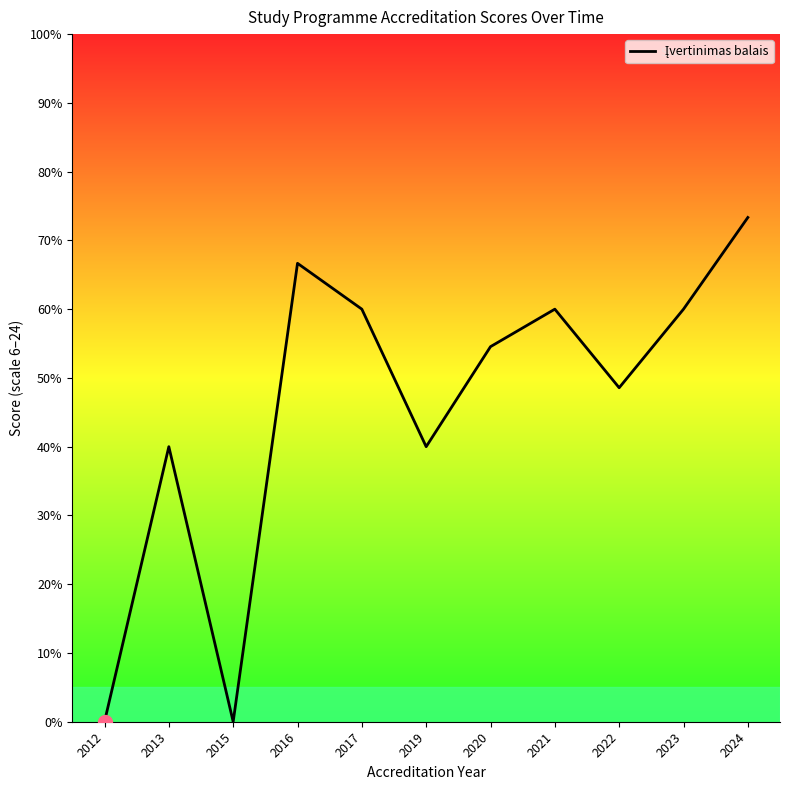

Is this an area chart (filled region under the line)?

No